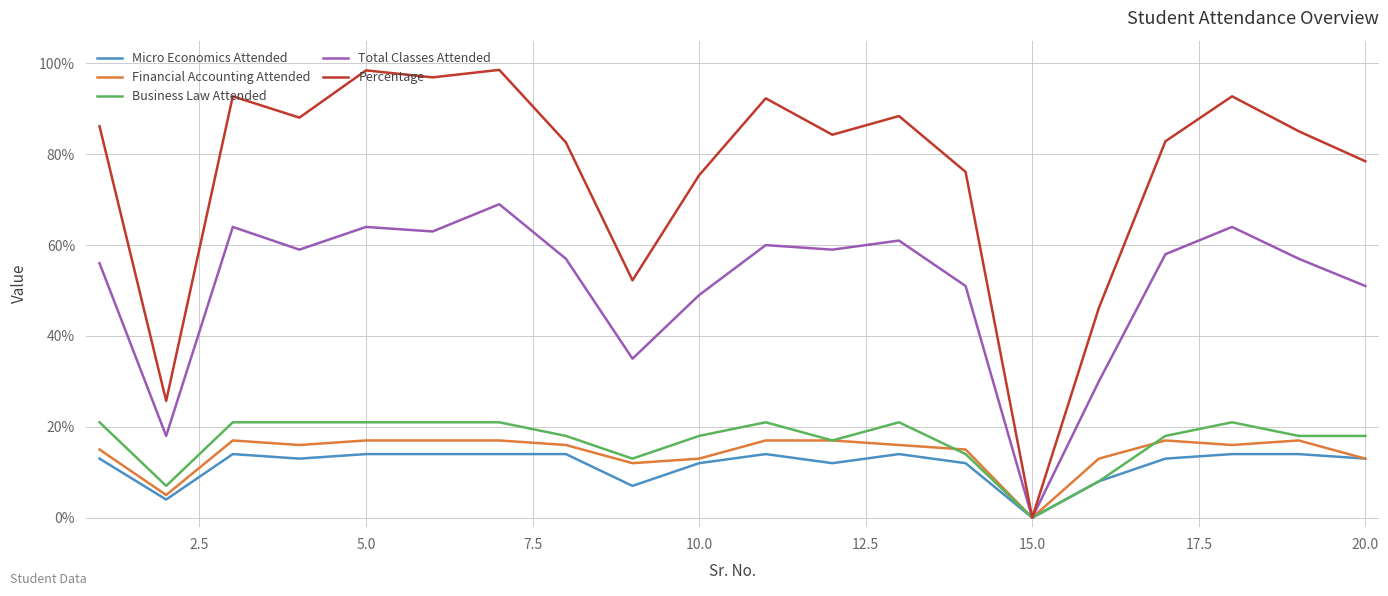

Does the chart display data point markers on the line(s)?

No